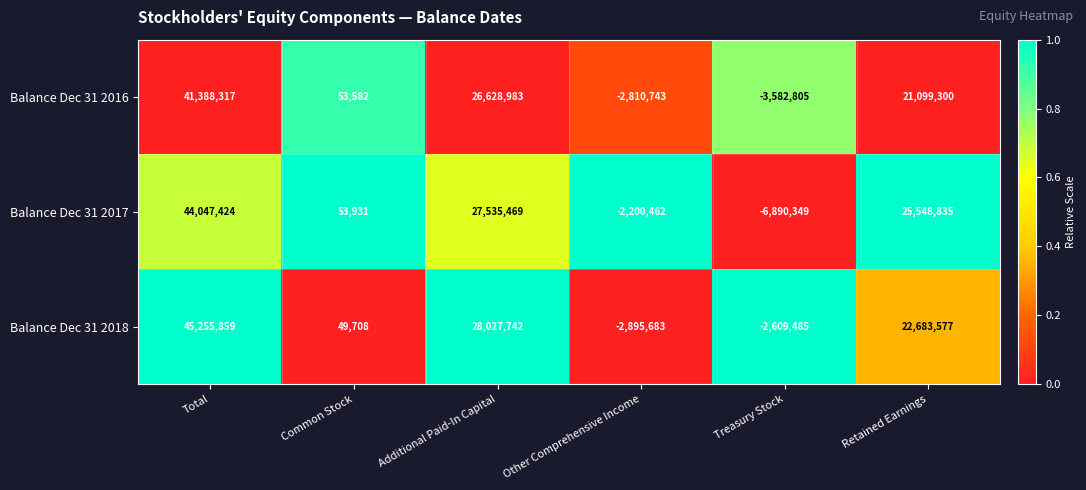

True or false: Balance Dec 31 2018 has a value of 28027742 at Additional Paid-In Capital.

True